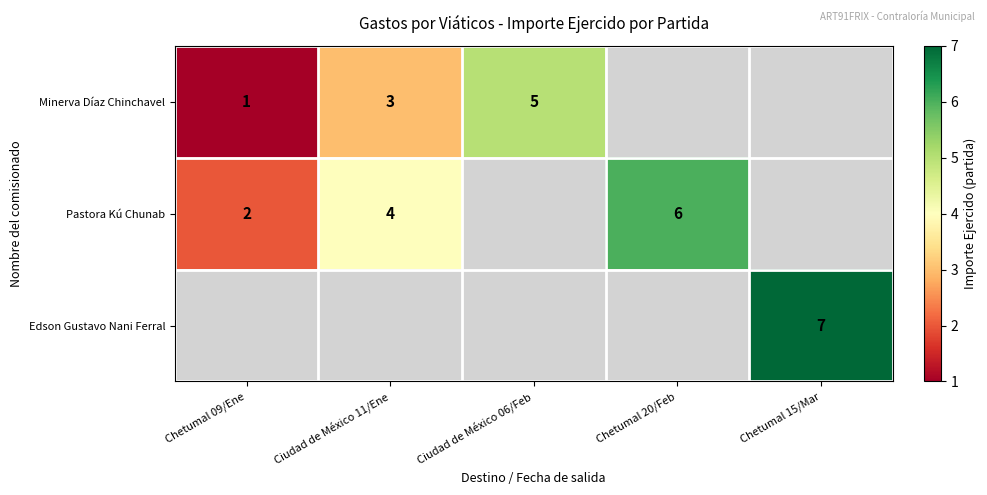

True or false: Pastora Kú Chunab has a value of 4 at Ciudad de México 11/Ene.

True